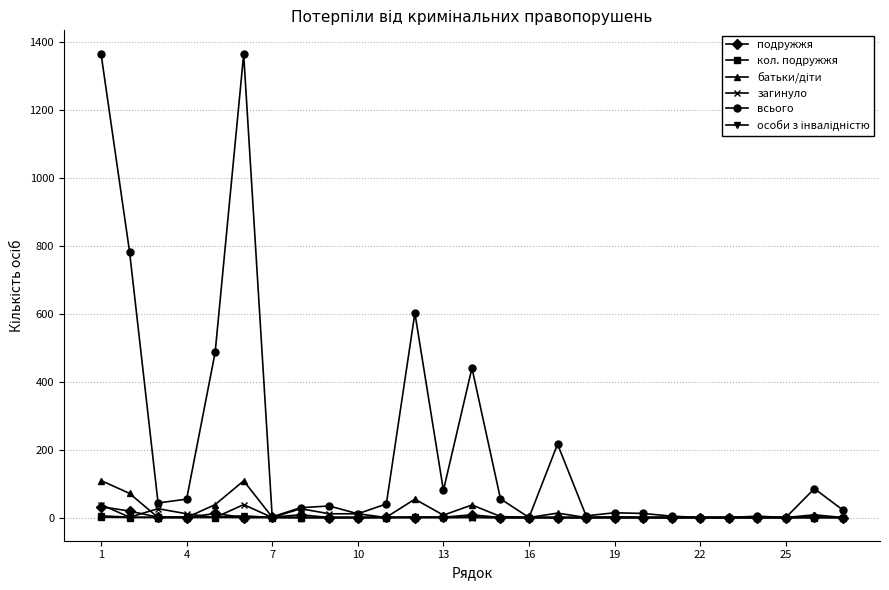

Which series has the largest total across all categories?

всього